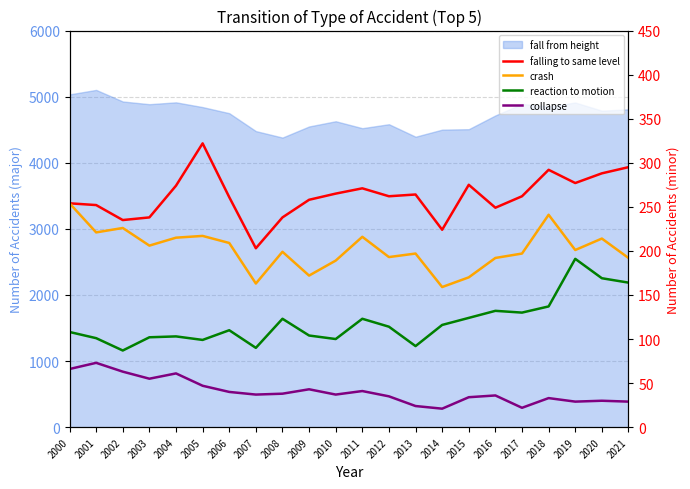

True or false: collapse and reaction to motion intersect in this chart.

False